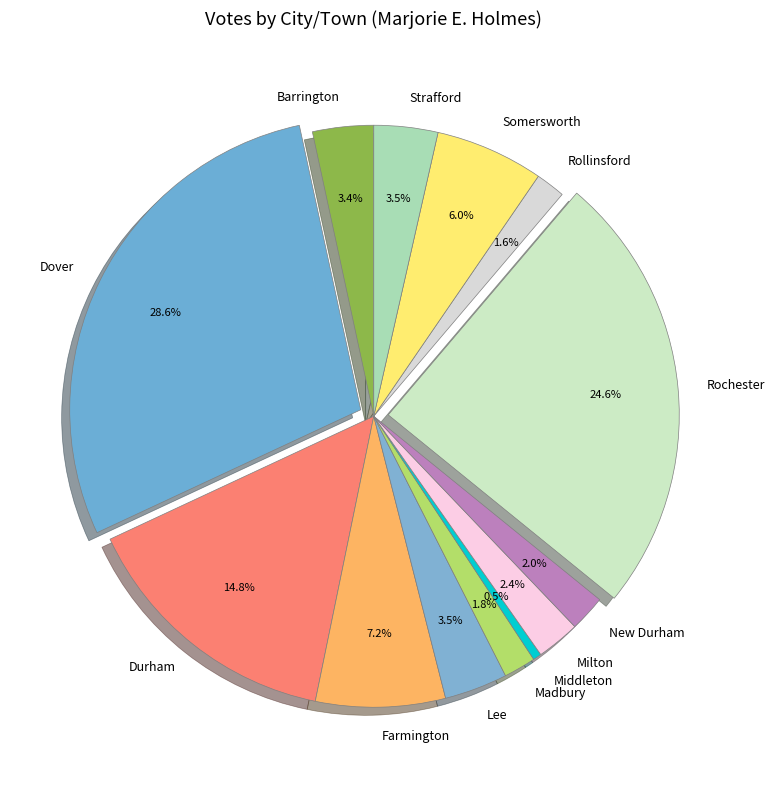

Which slice is the smallest?

Middleton